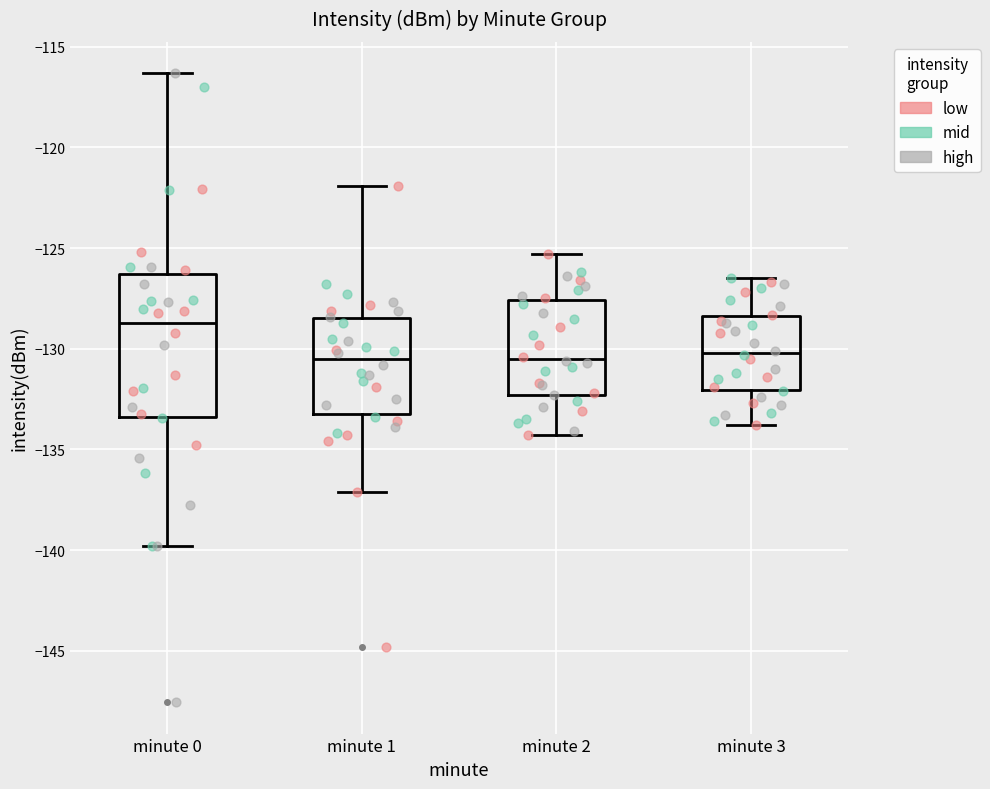

Comparing the boxes themselves (not the whiskers), which one is the tallest?

minute 0